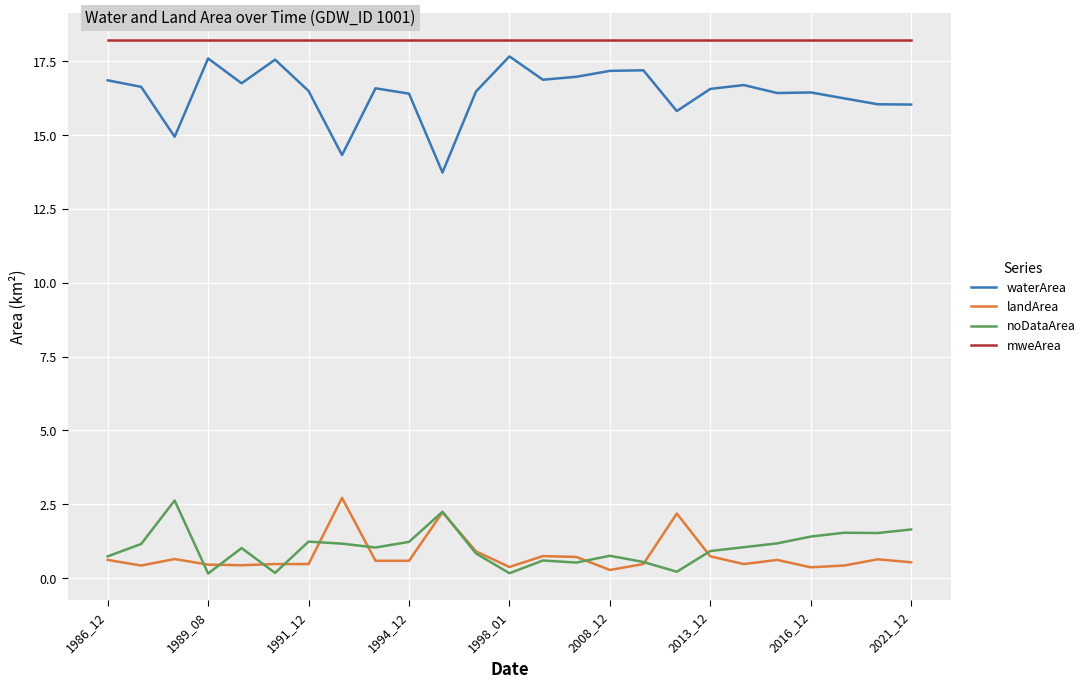

Which series has the largest total across all categories?

mweArea